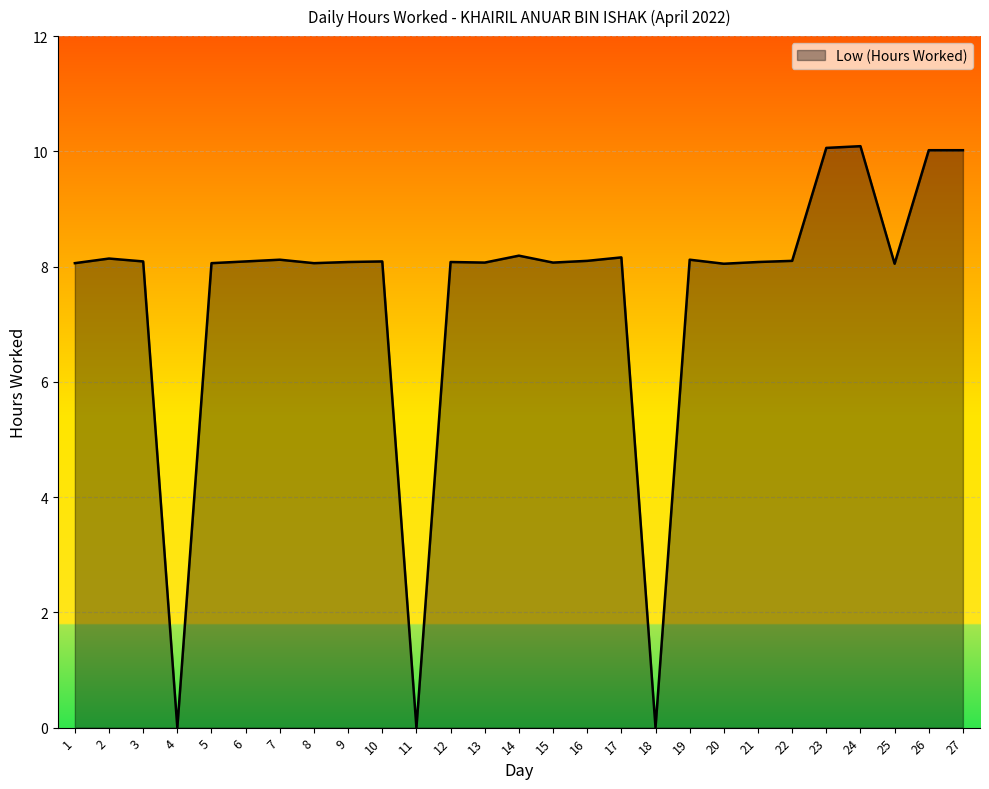

What is the difference between the maximum and minimum values?

10.1